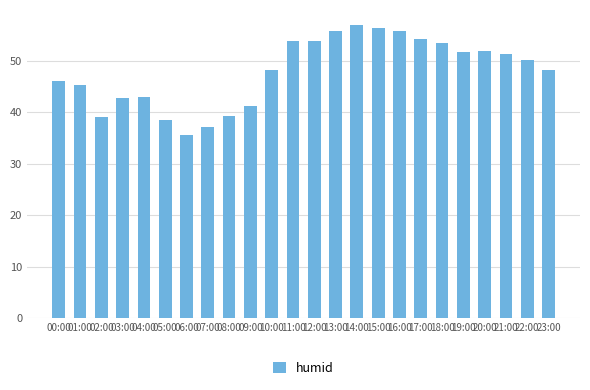

True or false: the data shows 9.0 at 09:00.

False